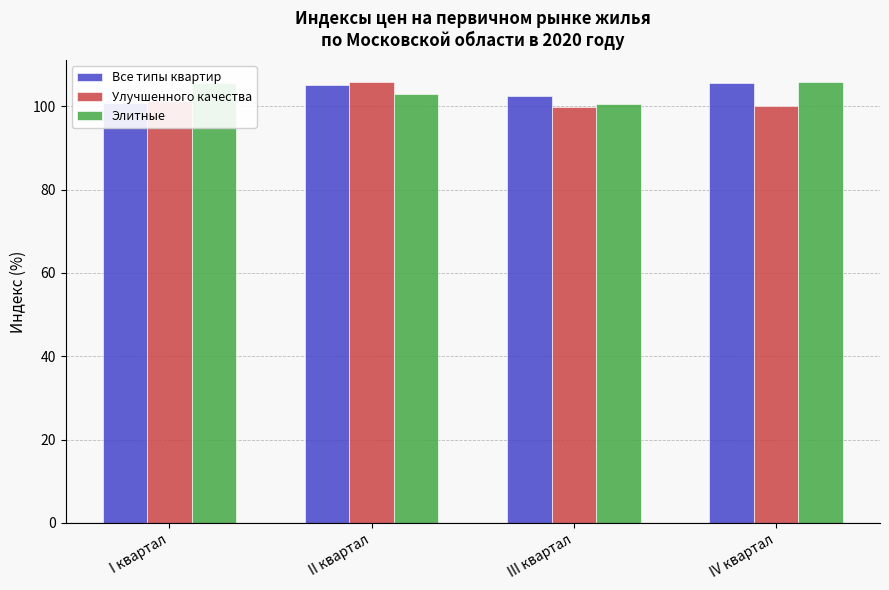

What is the total value across all series at III квартал?

302.7